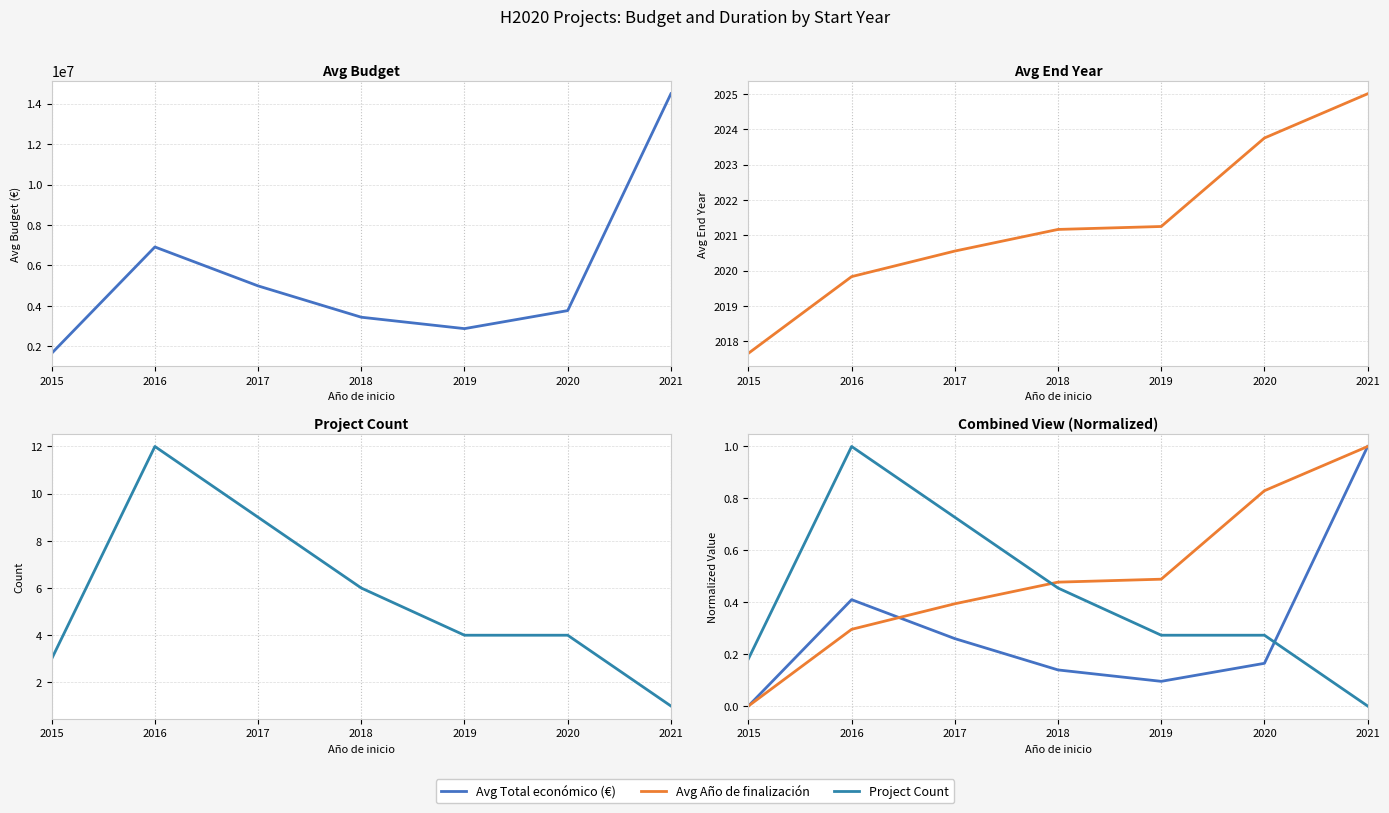

Does the chart display data point markers on the line(s)?

No